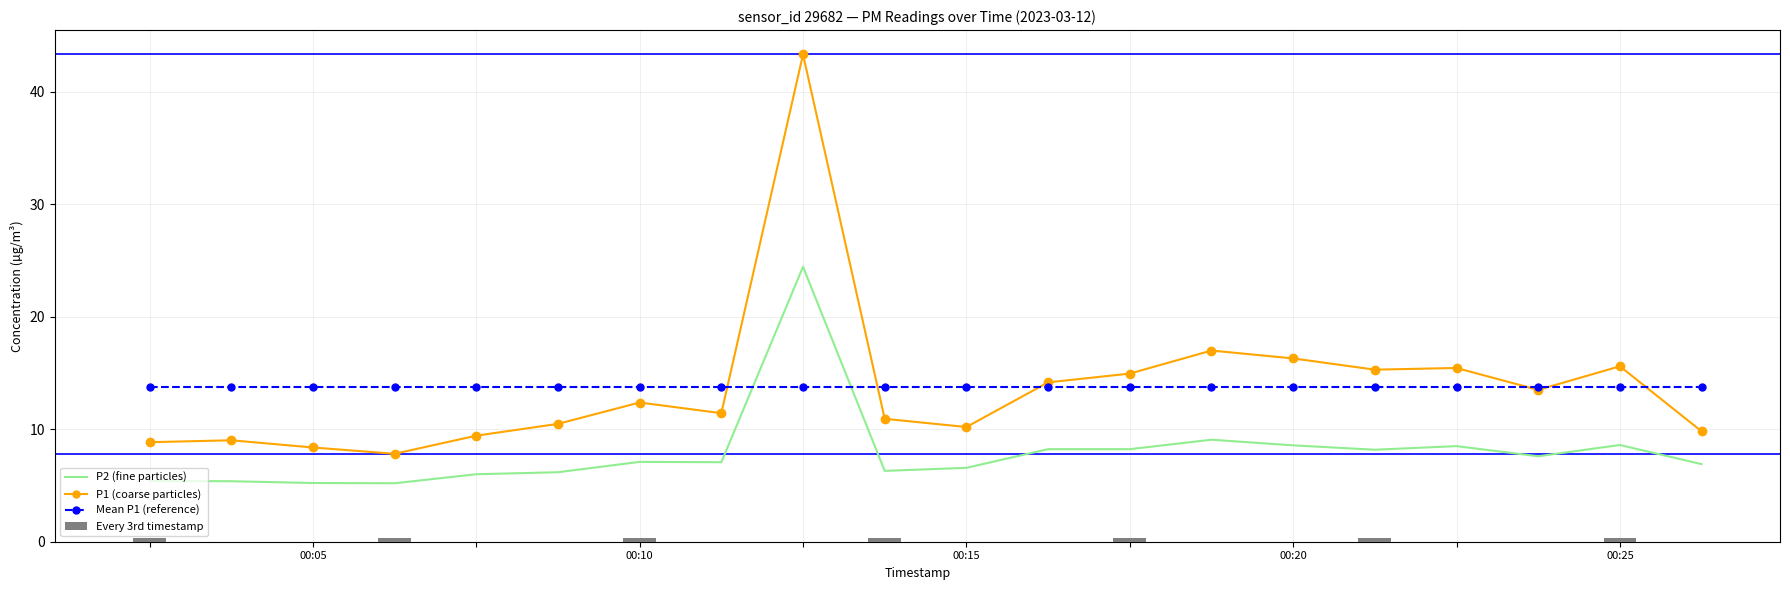

What is the maximum value shown in the chart?

43.3